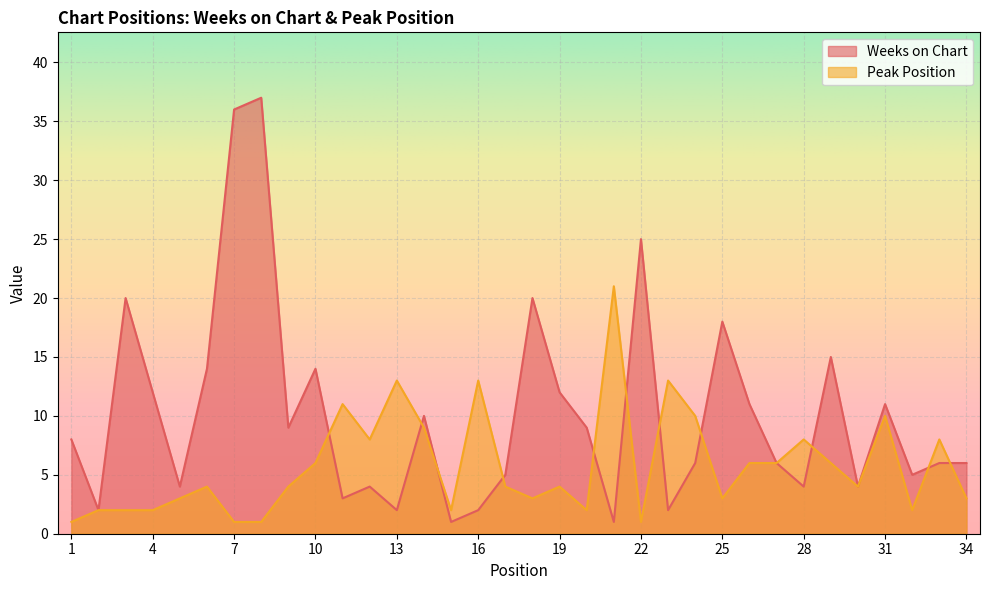

Rank the categories by Peak Position value from highest to lowest.

21, 13, 16, 23, 11, 24, 31, 14, 12, 28, 33, 10, 26, 27, 29, 6, 9, 17, 19, 30, 5, 18, 25, 34, 2, 3, 4, 15, 20, 32, 1, 7, 8, 22